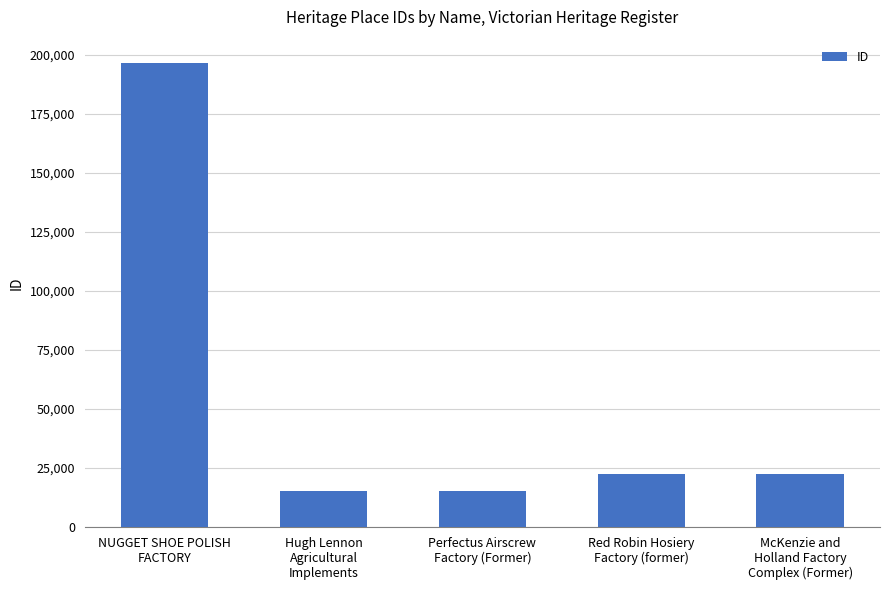

What is the sum of all values?

271208